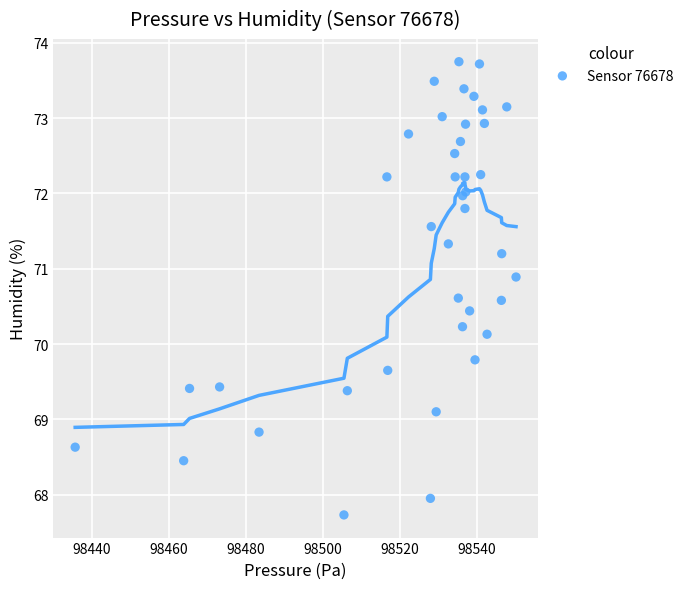

What Y value in the scatter plot is closest to 70?

70.1